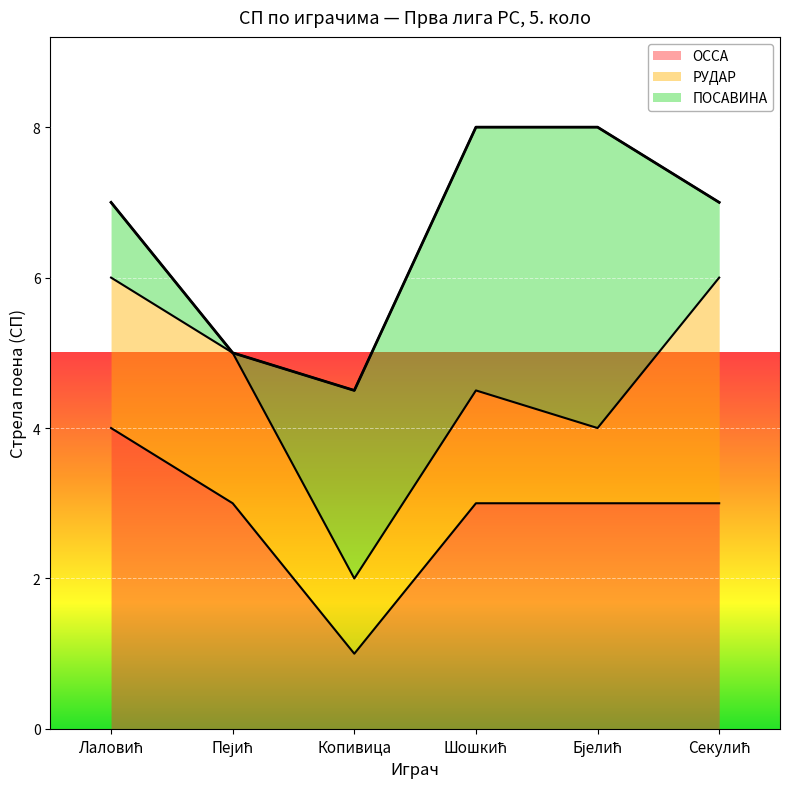

True or false: РУДАР and ОССА cross at least once.

False